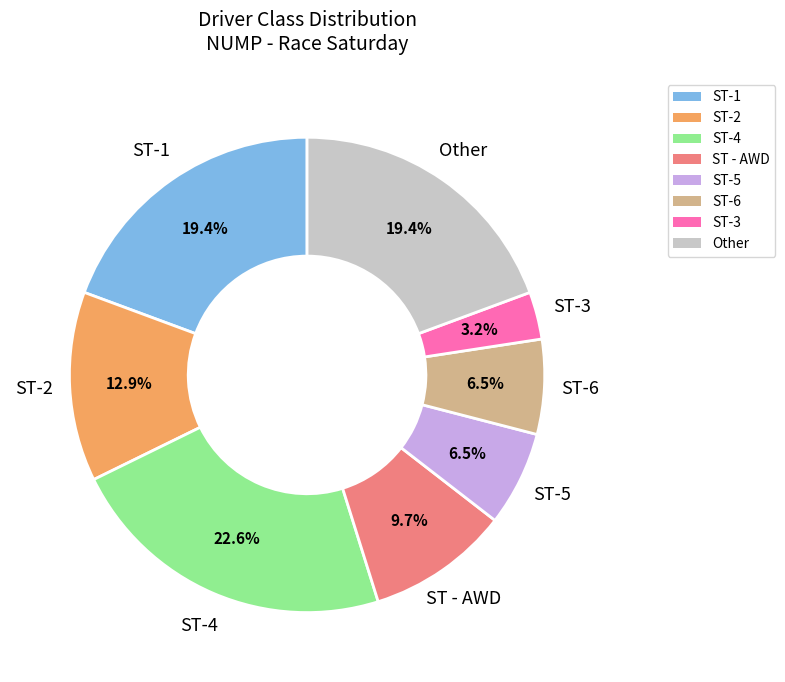

To the nearest percent, what portion does Other represent?

19%